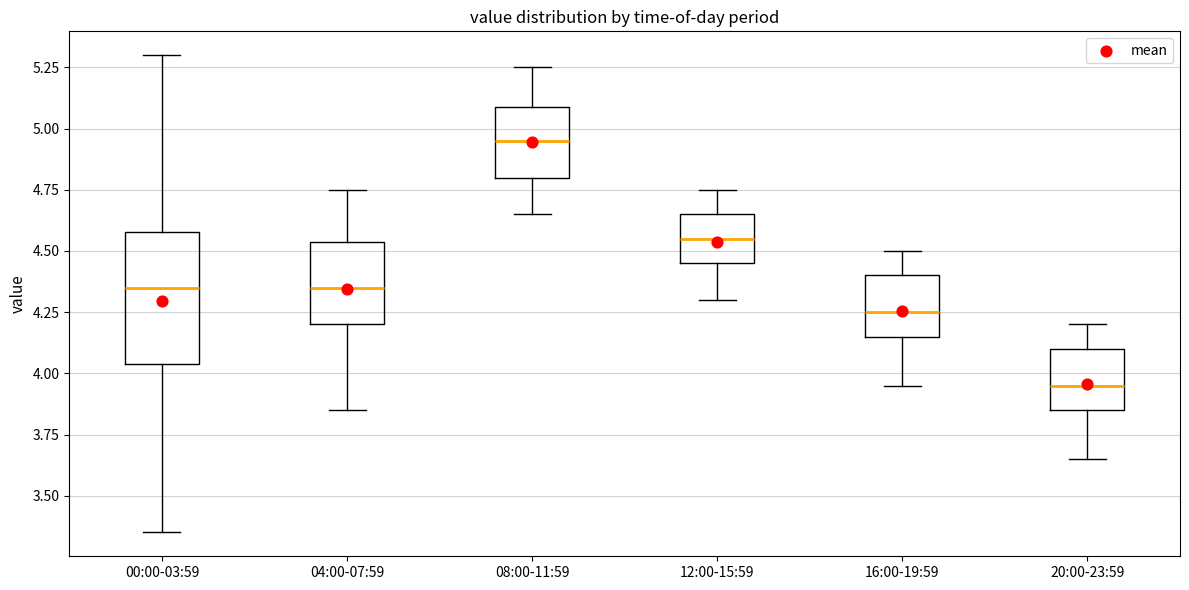

Reading left to right, transcribe this box plot: for each box, give where its median line is, the range the box spans, and where its two whiskers end, as read against the y-axis. The values are not printed on the chart, so give them approximately, as read against the axis.

00:00-03:59: median 4.35, box 4.05 to 4.60, whiskers 3.35 to 5.30
04:00-07:59: median 4.35, box 4.20 to 4.55, whiskers 3.85 to 4.75
08:00-11:59: median 4.95, box 4.80 to 5.10, whiskers 4.65 to 5.25
12:00-15:59: median 4.55, box 4.45 to 4.65, whiskers 4.30 to 4.75
16:00-19:59: median 4.25, box 4.15 to 4.40, whiskers 3.95 to 4.50
20:00-23:59: median 3.95, box 3.85 to 4.10, whiskers 3.65 to 4.20